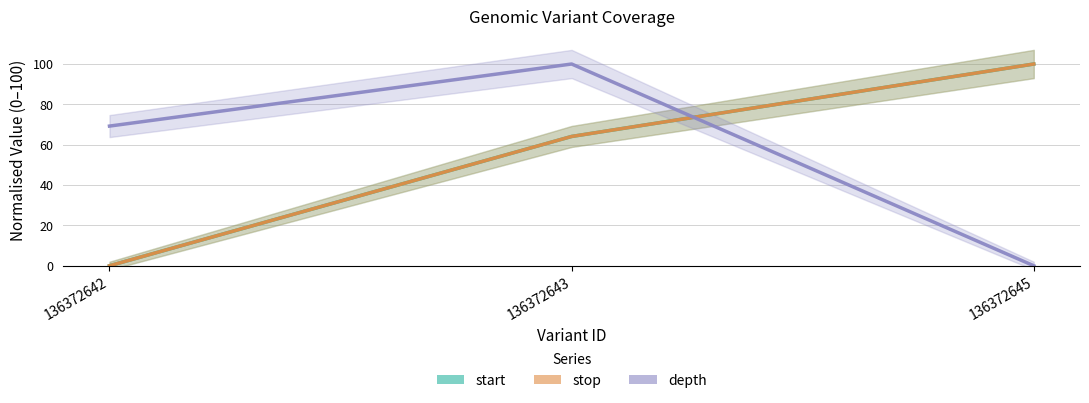

How many values in depth are above zero?

2